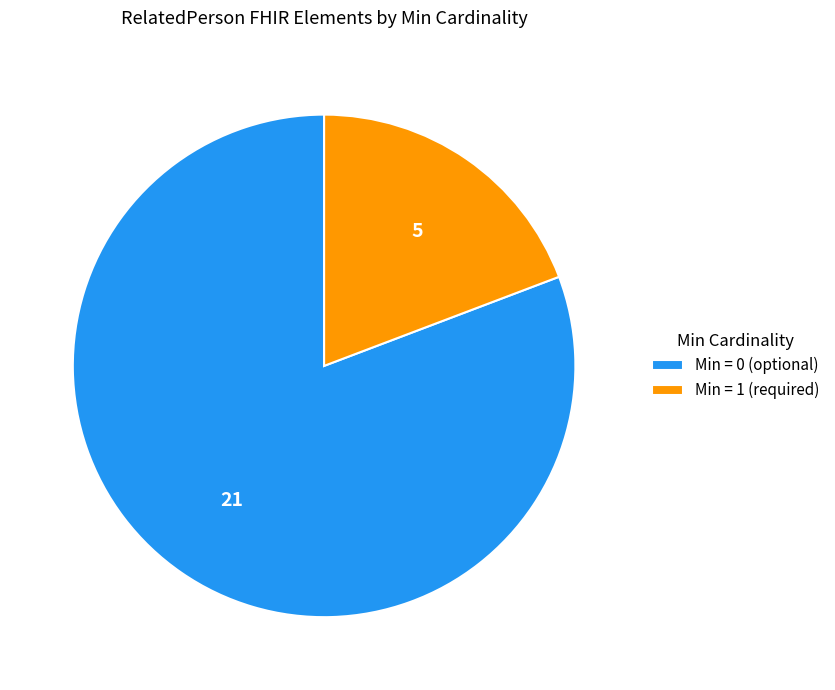

Rank the categories by value from lowest to highest.

Min = 1 (required), Min = 0 (optional)